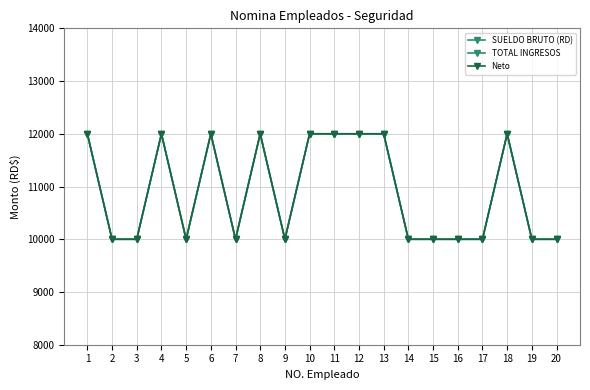

At 15, list the series in order from smallest to largest.

SUELDO BRUTO (RD), TOTAL INGRESOS, Neto